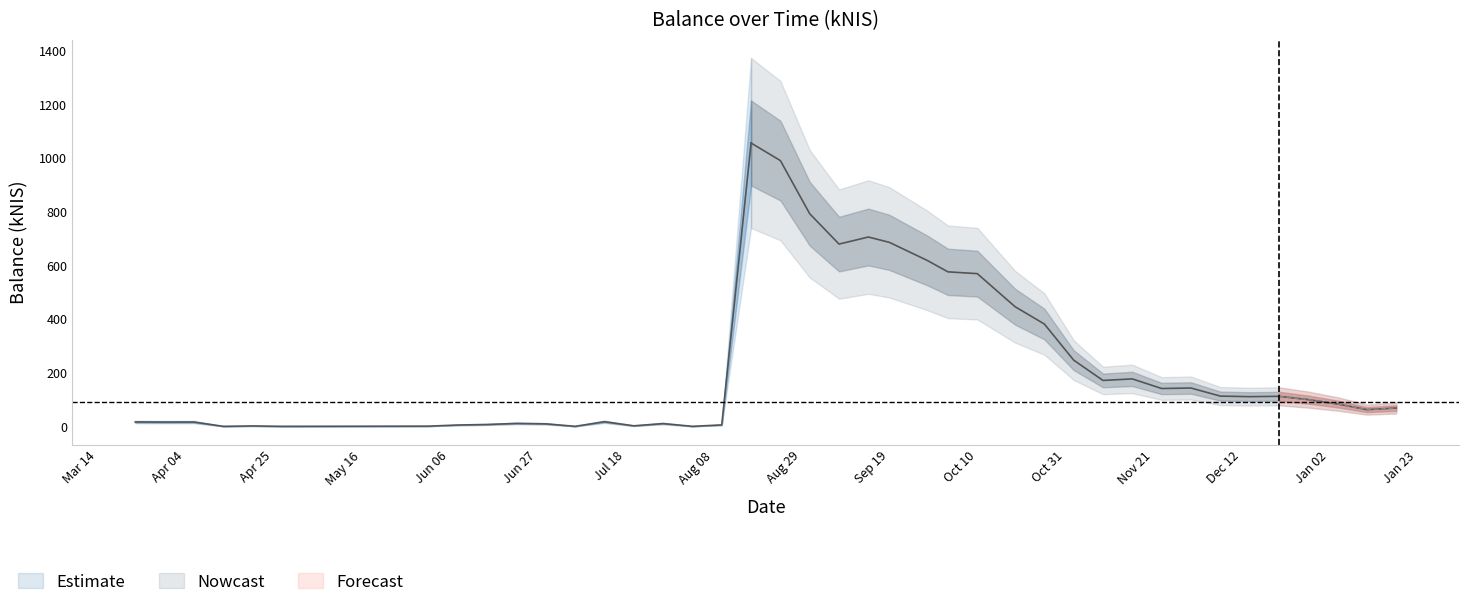

What is the greatest value displayed?

1056.0